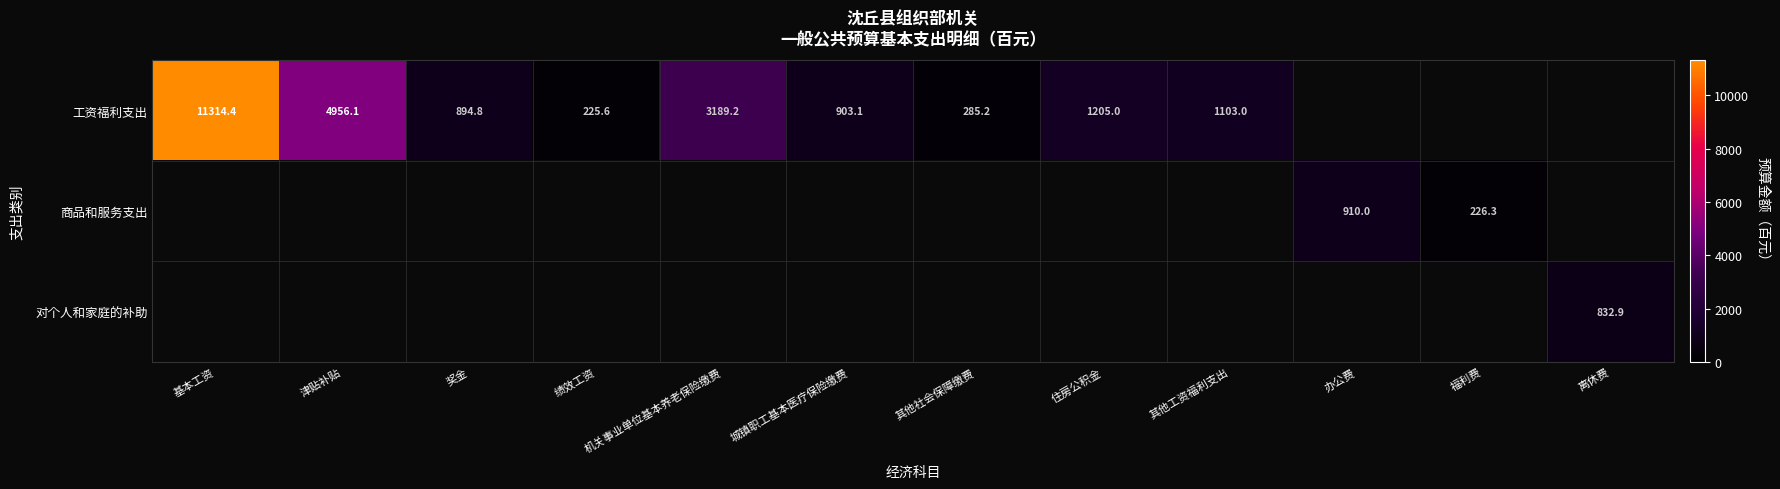

Is it true that 工资福利支出 equals 903.1 at 城镇职工基本医疗保险缴费?

True